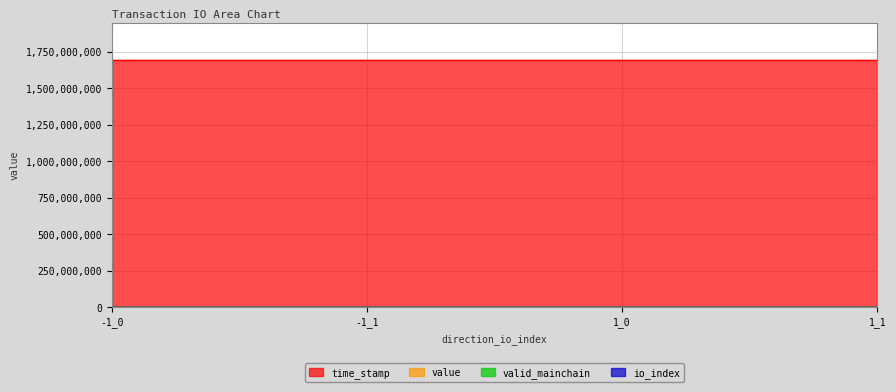

What is the difference between the maximum and minimum values in the time_stamp series?

161.0